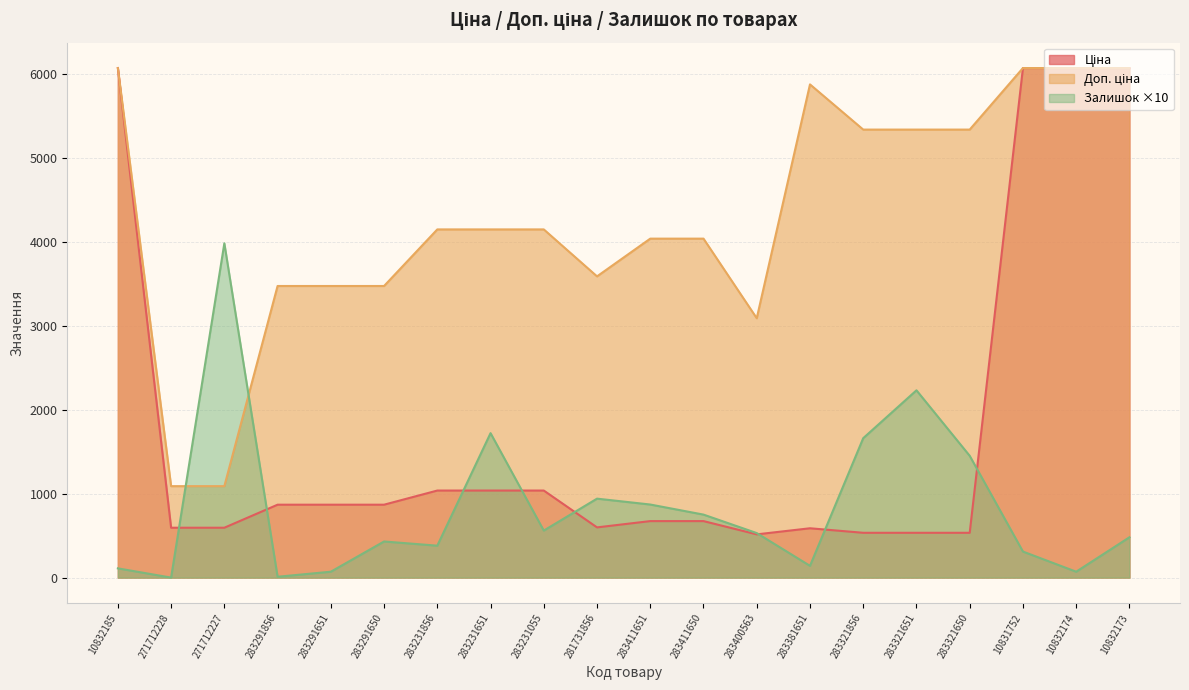

List the series in order of their overall mean, lowest first.

Залишок, Ціна, Доп. ціна